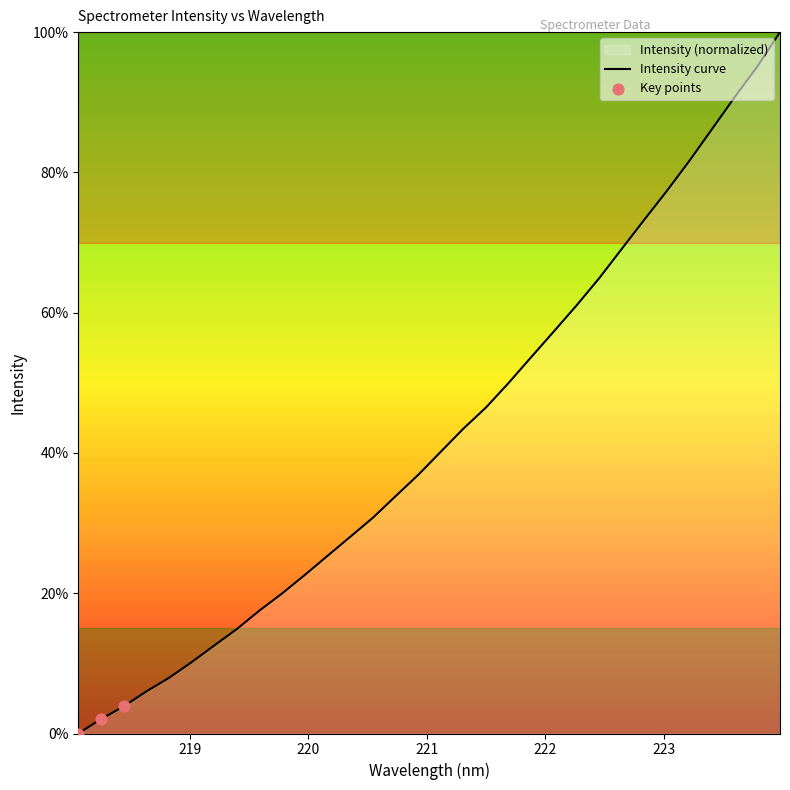

What is the greatest value displayed?

100.0